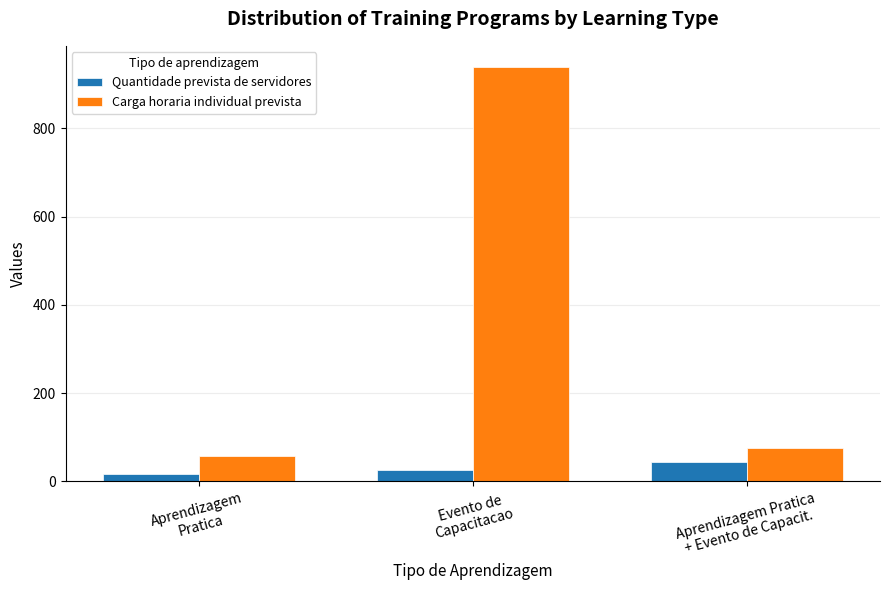

At which label is Carga horaria individual prevista closest to 499?

Aprendizagem Pratica
+ Evento de Capacit.